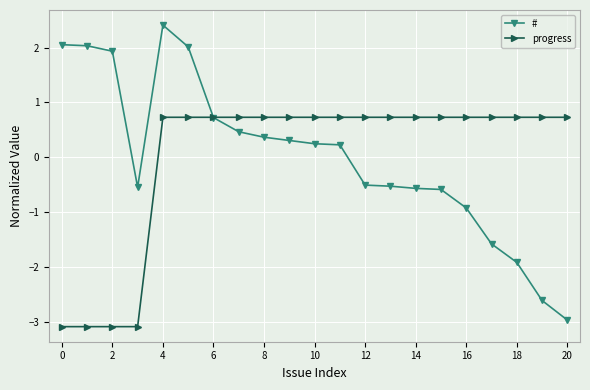

What is the lowest value of the # series?

-3.0